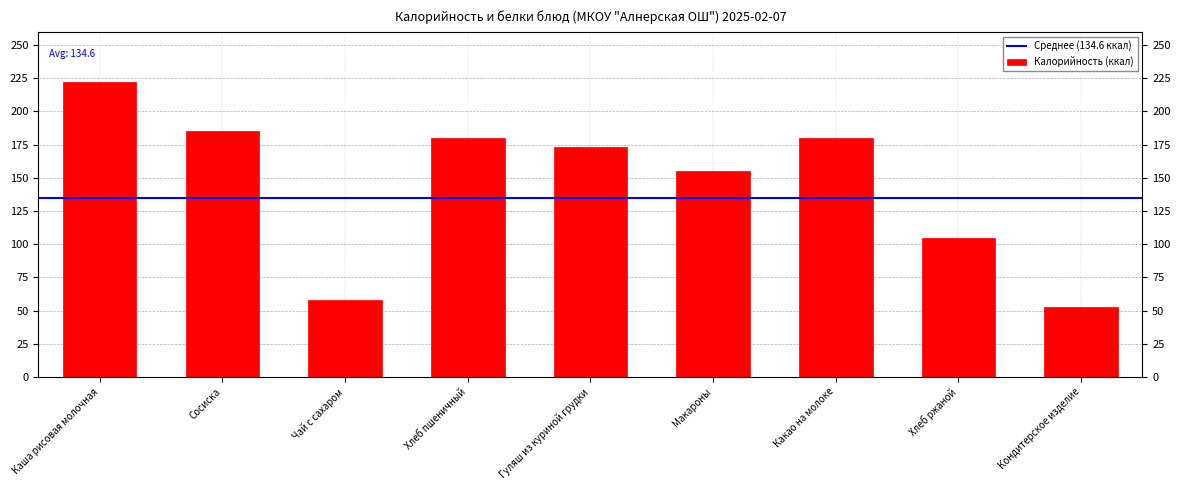

What is the label of the 8th bar from the left?

Хлеб ржаной